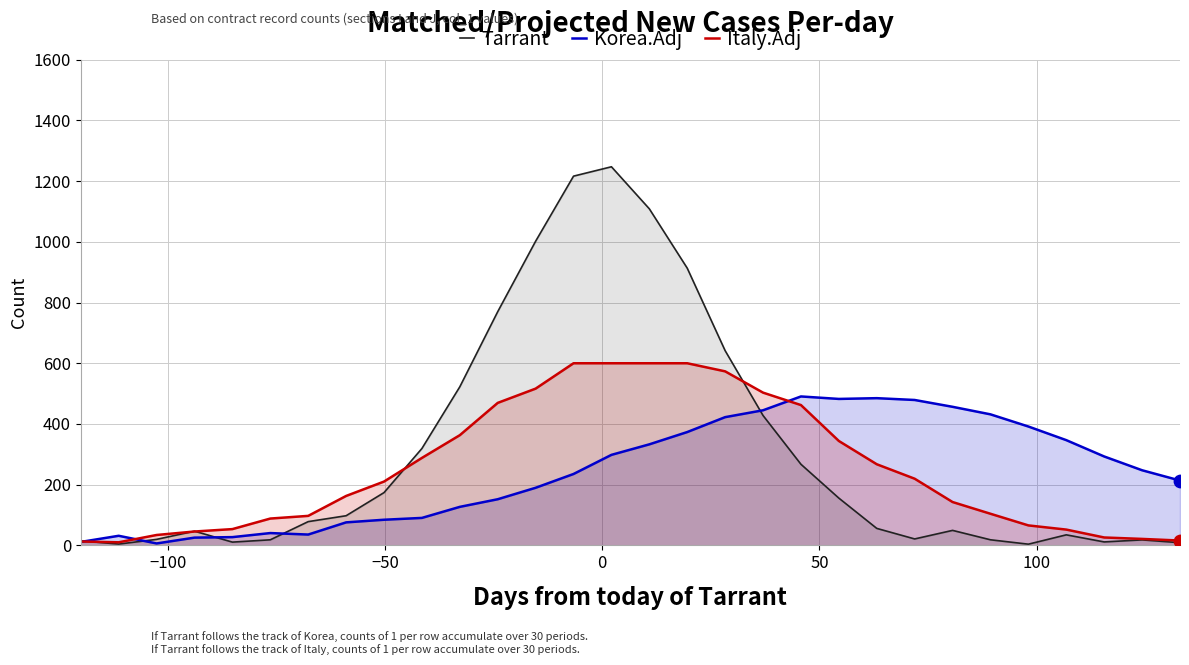

At how many categories does at least one series exceed 1137?

2